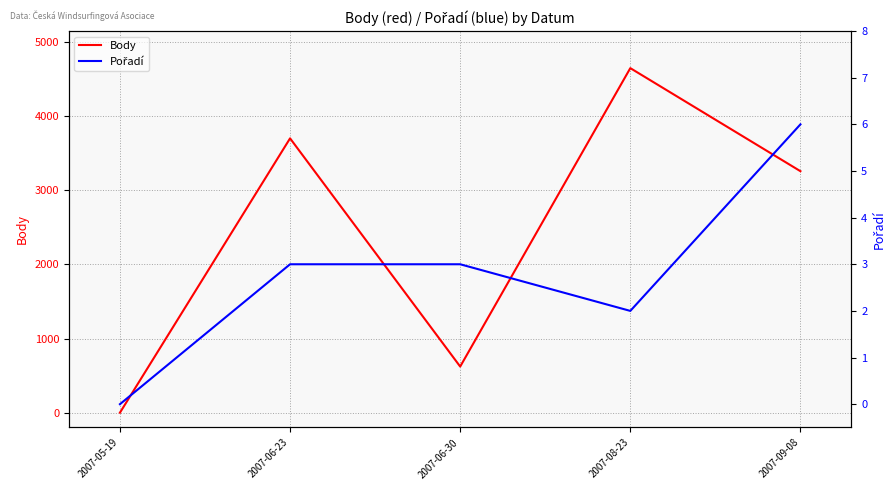

Does the chart display data point markers on the line(s)?

No